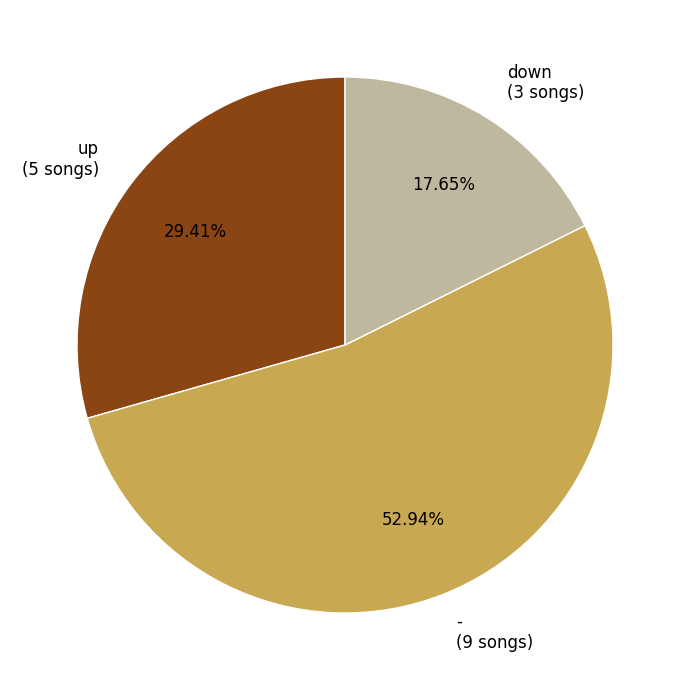

To the nearest percent, what is the difference between the - and up slice percentages?

24%